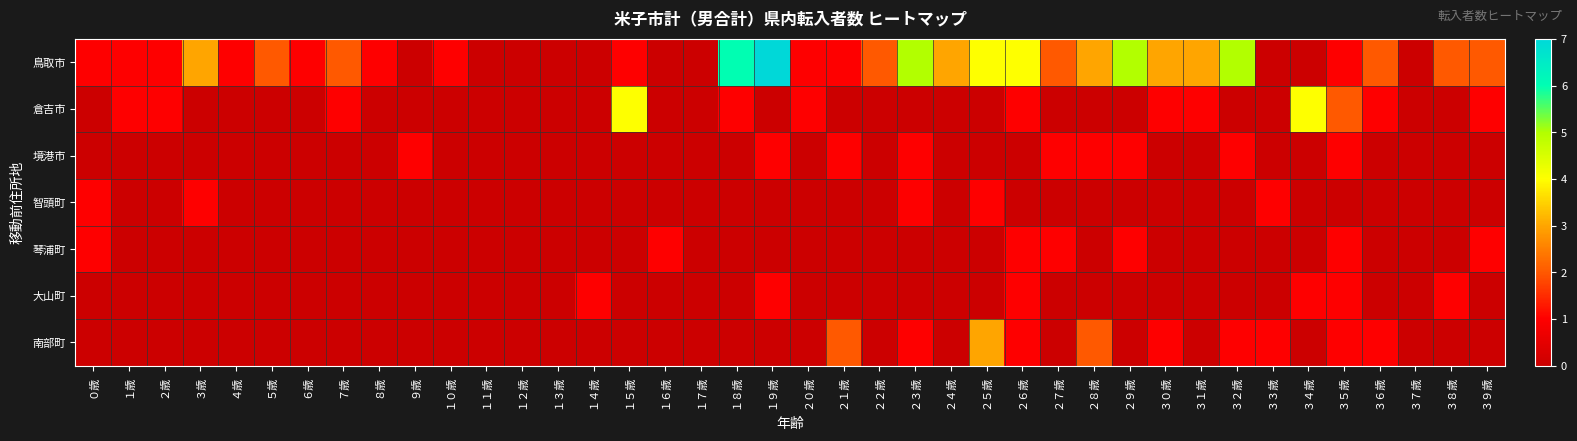

Reading left to right, what are all the values shown in this chart?

鳥取市: ０歳=1	１歳=1	２歳=1	３歳=3	４歳=1	５歳=2	６歳=1	７歳=2	８歳=1	９歳=0	１０歳=1	１１歳=0	１２歳=0	１３歳=0	１４歳=0	１５歳=1	１６歳=0	１７歳=0	１８歳=6	１９歳=7	２０歳=1	２１歳=1	２２歳=2	２３歳=5	２４歳=3	２５歳=4	２６歳=4	２７歳=2	２８歳=3	２９歳=5	３０歳=3	３１歳=3	３２歳=5	３３歳=0	３４歳=0	３５歳=1	３６歳=2	３７歳=0	３８歳=2	３９歳=2
倉吉市: ０歳=0	１歳=1	２歳=1	３歳=0	４歳=0	５歳=0	６歳=0	７歳=1	８歳=0	９歳=0	１０歳=0	１１歳=0	１２歳=0	１３歳=0	１４歳=0	１５歳=4	１６歳=0	１７歳=0	１８歳=1	１９歳=0	２０歳=1	２１歳=0	２２歳=0	２３歳=0	２４歳=0	２５歳=0	２６歳=1	２７歳=0	２８歳=0	２９歳=0	３０歳=1	３１歳=1	３２歳=0	３３歳=0	３４歳=4	３５歳=2	３６歳=1	３７歳=0	３８歳=0	３９歳=1
境港市: ０歳=0	１歳=0	２歳=0	３歳=0	４歳=0	５歳=0	６歳=0	７歳=0	８歳=0	９歳=1	１０歳=0	１１歳=0	１２歳=0	１３歳=0	１４歳=0	１５歳=0	１６歳=0	１７歳=0	１８歳=0	１９歳=1	２０歳=0	２１歳=1	２２歳=0	２３歳=1	２４歳=0	２５歳=0	２６歳=0	２７歳=1	２８歳=1	２９歳=1	３０歳=0	３１歳=0	３２歳=1	３３歳=0	３４歳=0	３５歳=1	３６歳=0	３７歳=0	３８歳=0	３９歳=0
智頭町: ０歳=1	１歳=0	２歳=0	３歳=1	４歳=0	５歳=0	６歳=0	７歳=0	８歳=0	９歳=0	１０歳=0	１１歳=0	１２歳=0	１３歳=0	１４歳=0	１５歳=0	１６歳=0	１７歳=0	１８歳=0	１９歳=0	２０歳=0	２１歳=0	２２歳=0	２３歳=1	２４歳=0	２５歳=1	２６歳=0	２７歳=0	２８歳=0	２９歳=0	３０歳=0	３１歳=0	３２歳=0	３３歳=1	３４歳=0	３５歳=0	３６歳=0	３７歳=0	３８歳=0	３９歳=0
琴浦町: ０歳=1	１歳=0	２歳=0	３歳=0	４歳=0	５歳=0	６歳=0	７歳=0	８歳=0	９歳=0	１０歳=0	１１歳=0	１２歳=0	１３歳=0	１４歳=0	１５歳=0	１６歳=1	１７歳=0	１８歳=0	１９歳=0	２０歳=0	２１歳=0	２２歳=0	２３歳=0	２４歳=0	２５歳=0	２６歳=1	２７歳=1	２８歳=0	２９歳=1	３０歳=0	３１歳=0	３２歳=0	３３歳=0	３４歳=0	３５歳=1	３６歳=0	３７歳=0	３８歳=0	３９歳=1
大山町: ０歳=0	１歳=0	２歳=0	３歳=0	４歳=0	５歳=0	６歳=0	７歳=0	８歳=0	９歳=0	１０歳=0	１１歳=0	１２歳=0	１３歳=0	１４歳=1	１５歳=0	１６歳=0	１７歳=0	１８歳=0	１９歳=1	２０歳=0	２１歳=0	２２歳=0	２３歳=0	２４歳=0	２５歳=0	２６歳=1	２７歳=0	２８歳=0	２９歳=0	３０歳=0	３１歳=0	３２歳=0	３３歳=0	３４歳=1	３５歳=1	３６歳=0	３７歳=0	３８歳=1	３９歳=0
南部町: ０歳=0	１歳=0	２歳=0	３歳=0	４歳=0	５歳=0	６歳=0	７歳=0	８歳=0	９歳=0	１０歳=0	１１歳=0	１２歳=0	１３歳=0	１４歳=0	１５歳=0	１６歳=0	１７歳=0	１８歳=0	１９歳=0	２０歳=0	２１歳=2	２２歳=0	２３歳=1	２４歳=0	２５歳=3	２６歳=1	２７歳=0	２８歳=2	２９歳=0	３０歳=1	３１歳=0	３２歳=1	３３歳=1	３４歳=0	３５歳=1	３６歳=1	３７歳=0	３８歳=0	３９歳=0